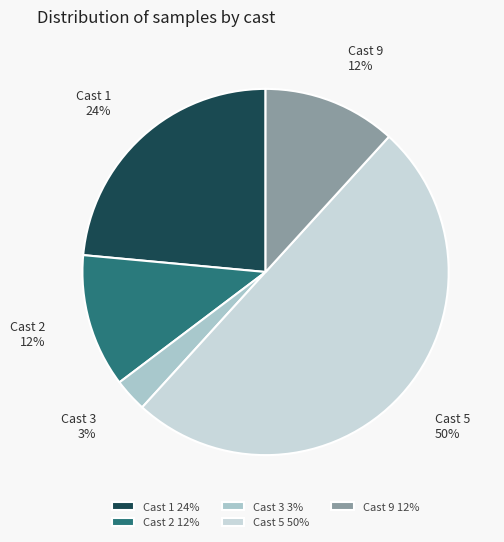

Is Cast 2 12% the majority of the pie?

No